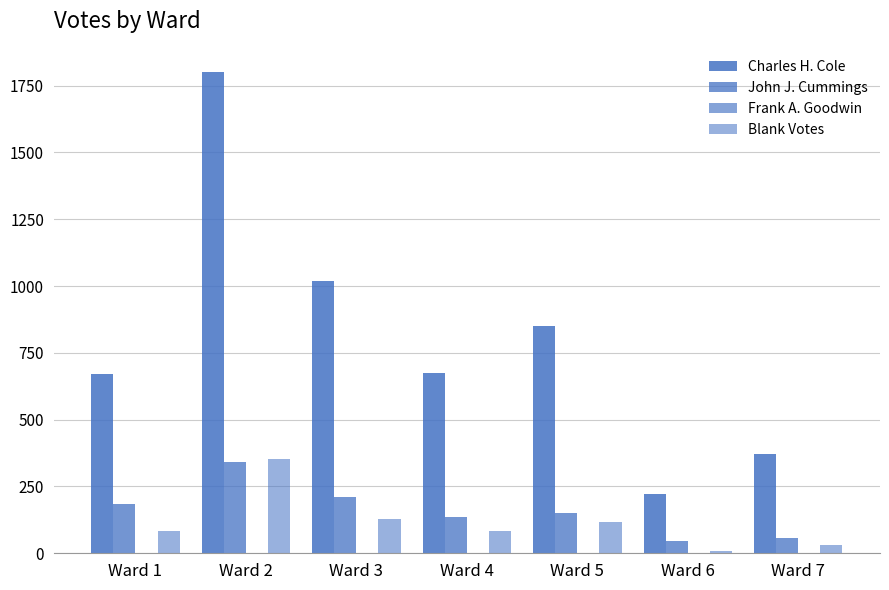

Are the bars horizontal?

No